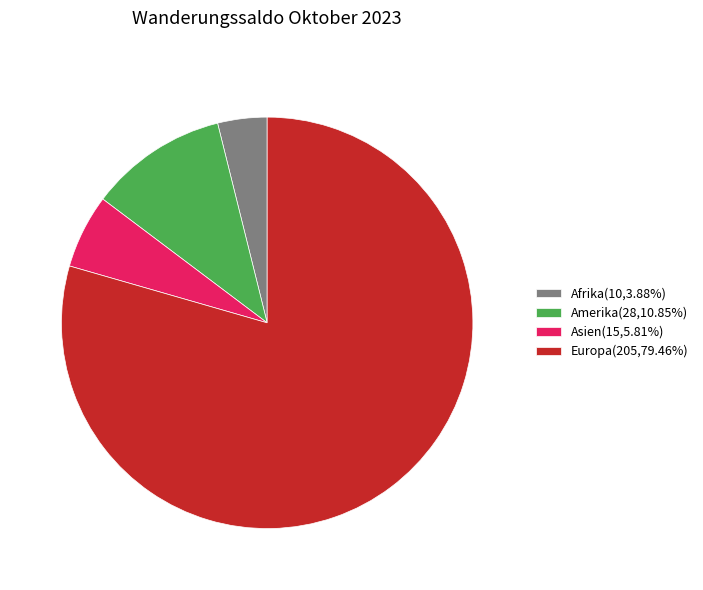

Approximately how many times larger is the value at Asien(15,5.81%) compared to Amerika(28,10.85%)?

0.5